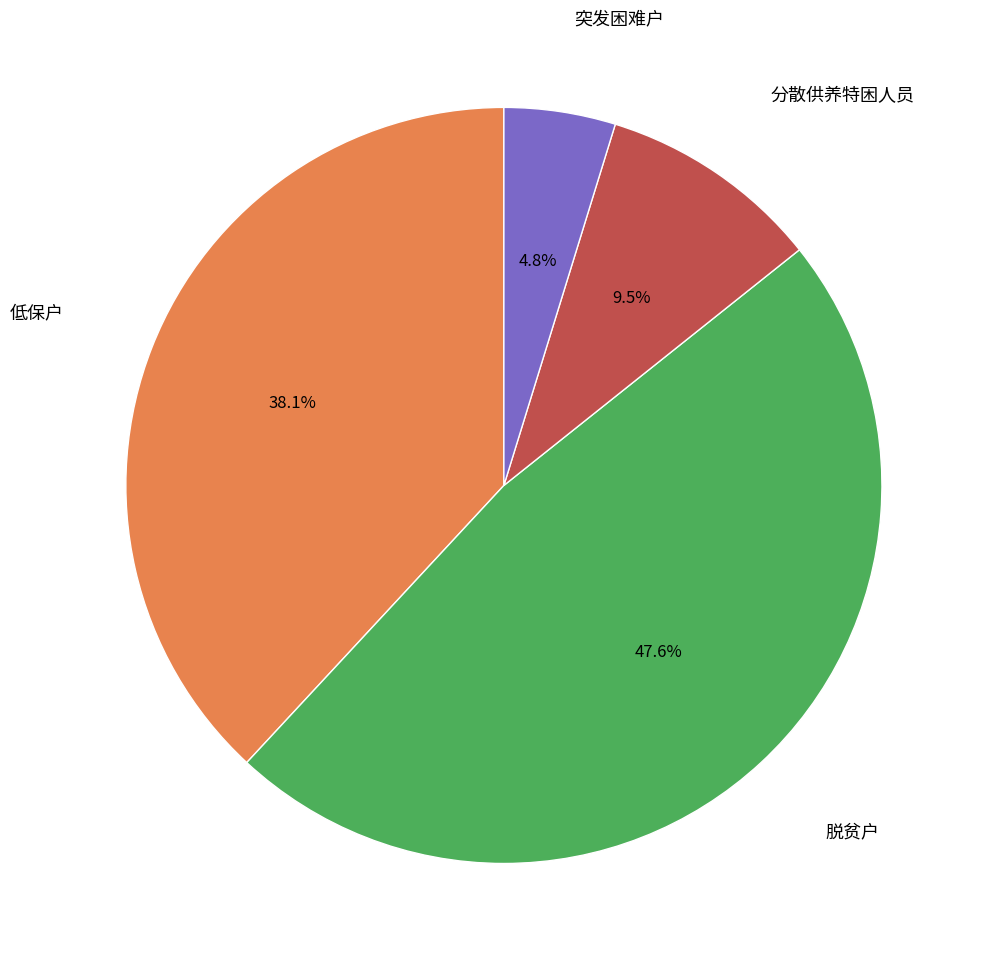

Which has a higher value, 低保户 or 脱贫户?

脱贫户